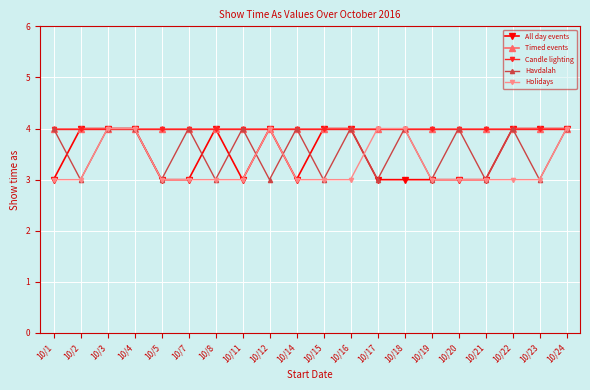

Is this an area chart (filled region under the line)?

No